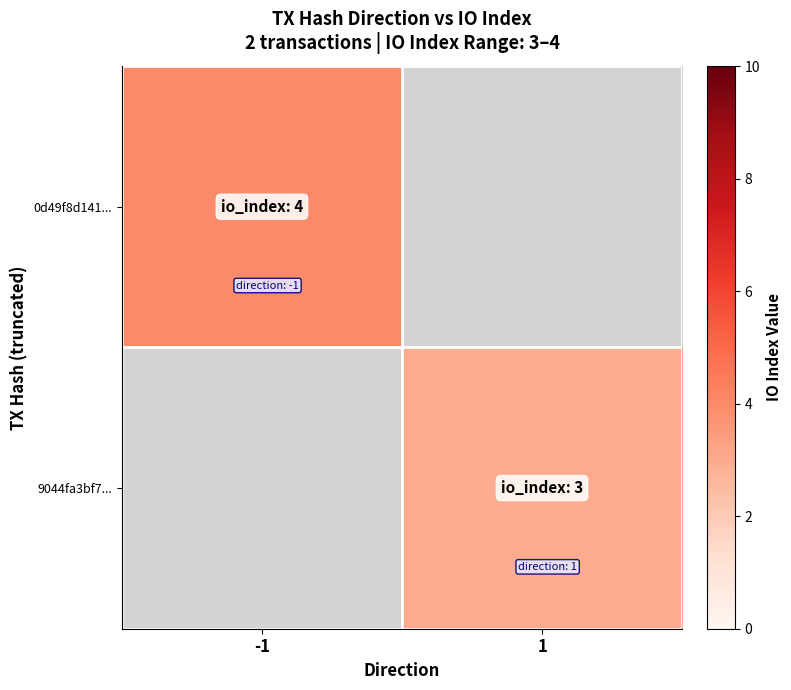

At which category does the chart reach its peak across all series?

-1